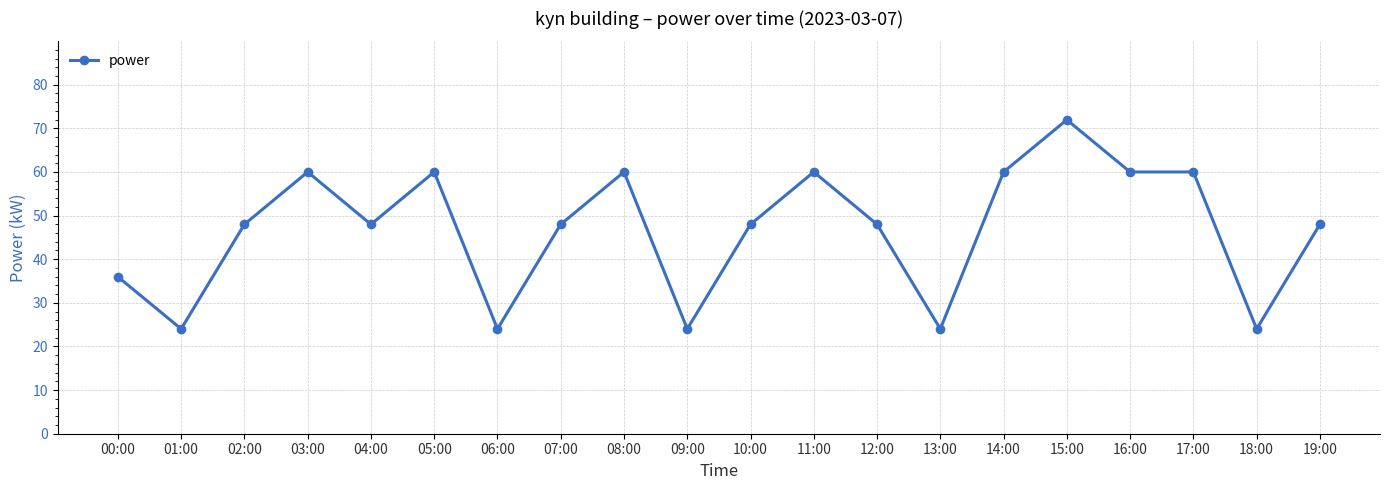

Is it true that the value at 16:00 is 60.0?

True